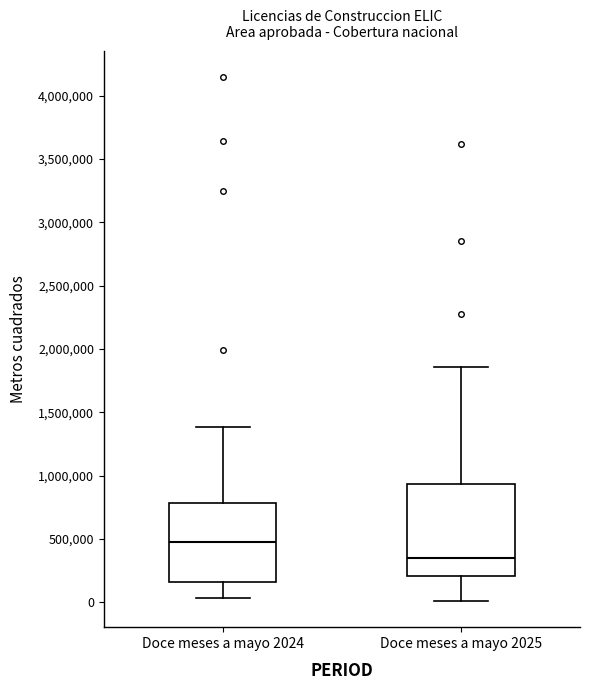

Where does the lower whisker of the box for Doce meses a mayo 2024 end on the y-axis? The values are not printed on the chart, so give them approximately, as read against the axis.

50000